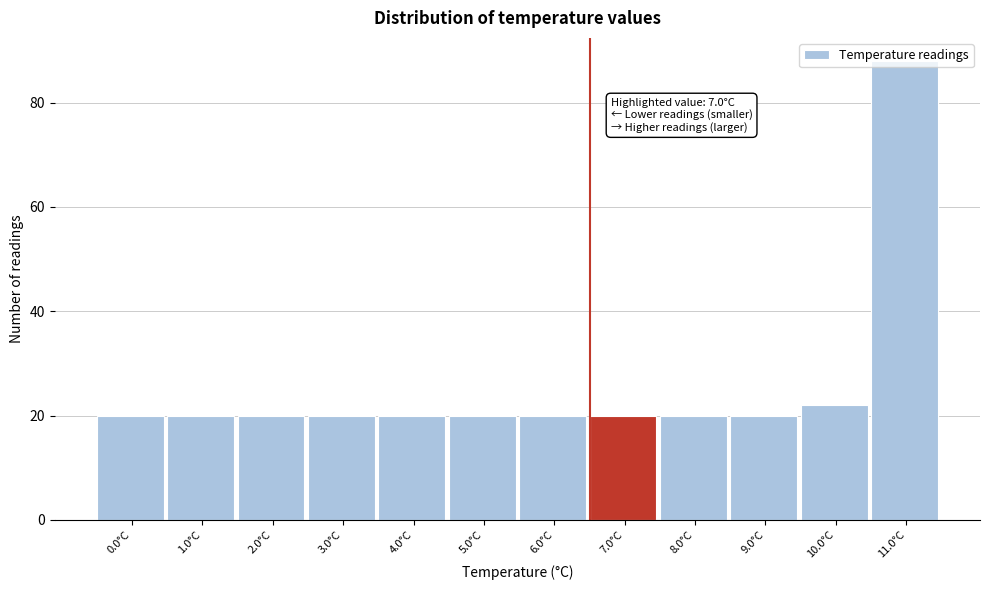

What is the sum of the values at 10.0°C and 9.0°C?

42